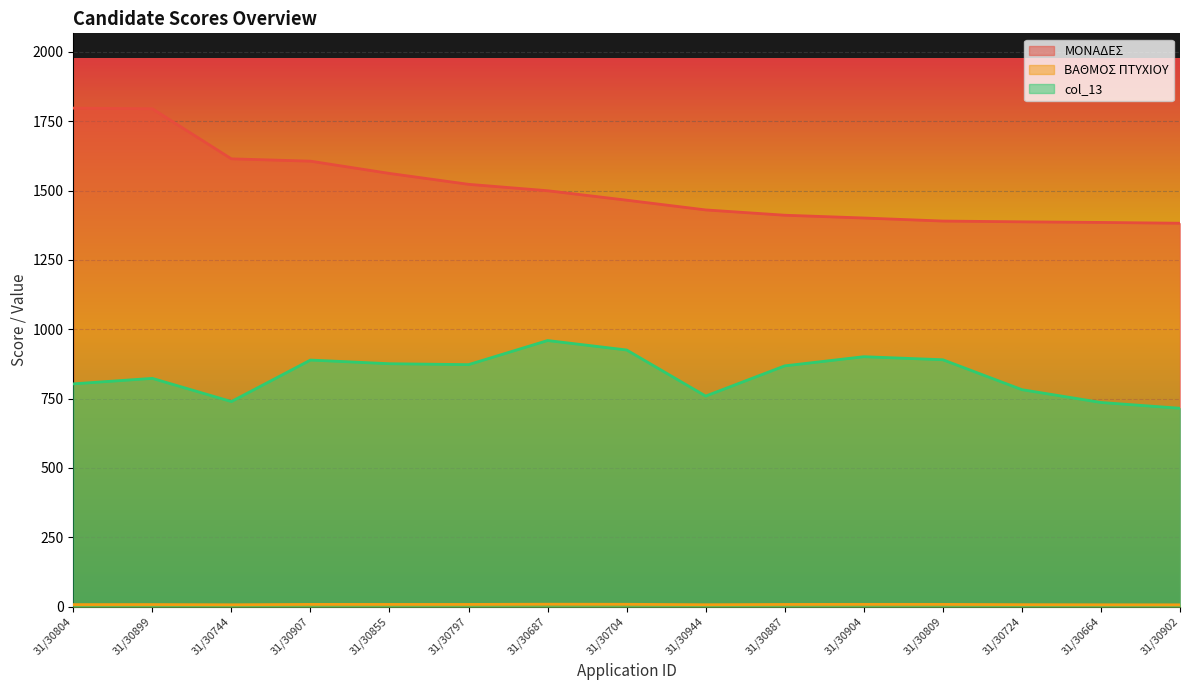

Reading left to right, transcribe all the data shown in this chart.

ΜΟΝΑΔΕΣ: 31/30804=1797.0	31/30899=1794.8	31/30744=1614.2	31/30907=1605.8	31/30855=1561.6	31/30797=1522.3	31/30687=1499.2	31/30704=1465.1	31/30944=1430.0	31/30887=1410.9	31/30904=1400.9	31/30809=1389.9	31/30724=1387.1	31/30664=1384.9	31/30902=1382.0
ΒΑΘΜΟΣ ΠΤΥΧΙΟΥ: 31/30804=7.3	31/30899=7.5	31/30744=6.7	31/30907=8.1	31/30855=8.0	31/30797=7.9	31/30687=8.7	31/30704=8.4	31/30944=6.9	31/30887=7.9	31/30904=8.2	31/30809=8.1	31/30724=7.1	31/30664=6.7	31/30902=6.5
col_13: 31/30804=803.0	31/30899=822.8	31/30744=739.2	31/30907=888.8	31/30855=875.6	31/30797=872.3	31/30687=959.2	31/30704=925.1	31/30944=759.0	31/30887=867.9	31/30904=900.9	31/30809=889.9	31/30724=782.1	31/30664=735.9	31/30902=715.0